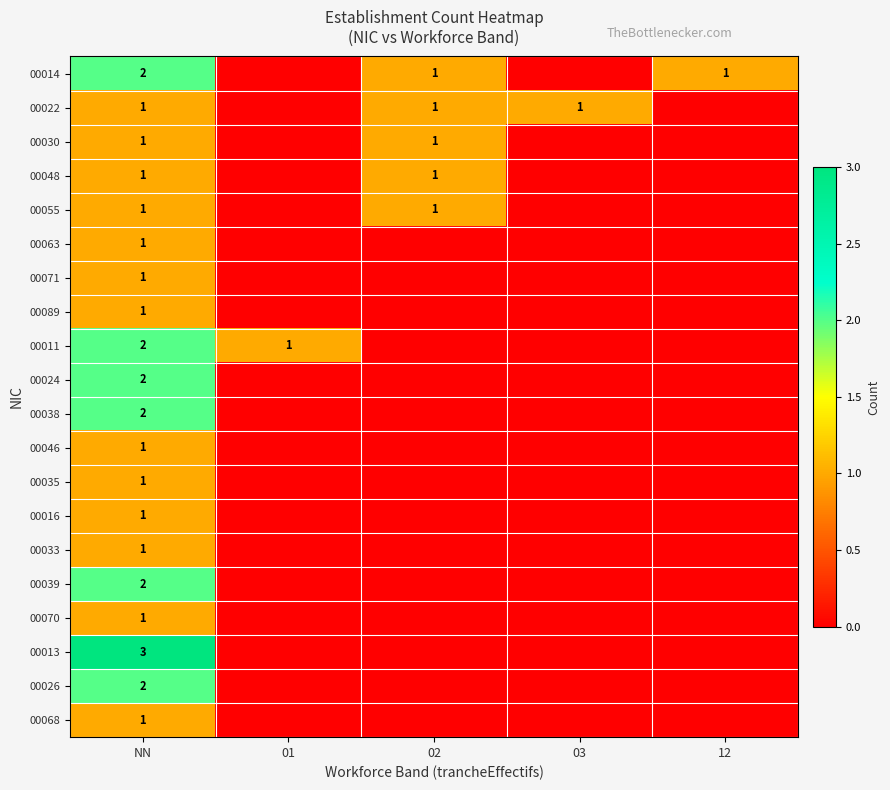

The value of 00024 at NN is 1. True or false?

False